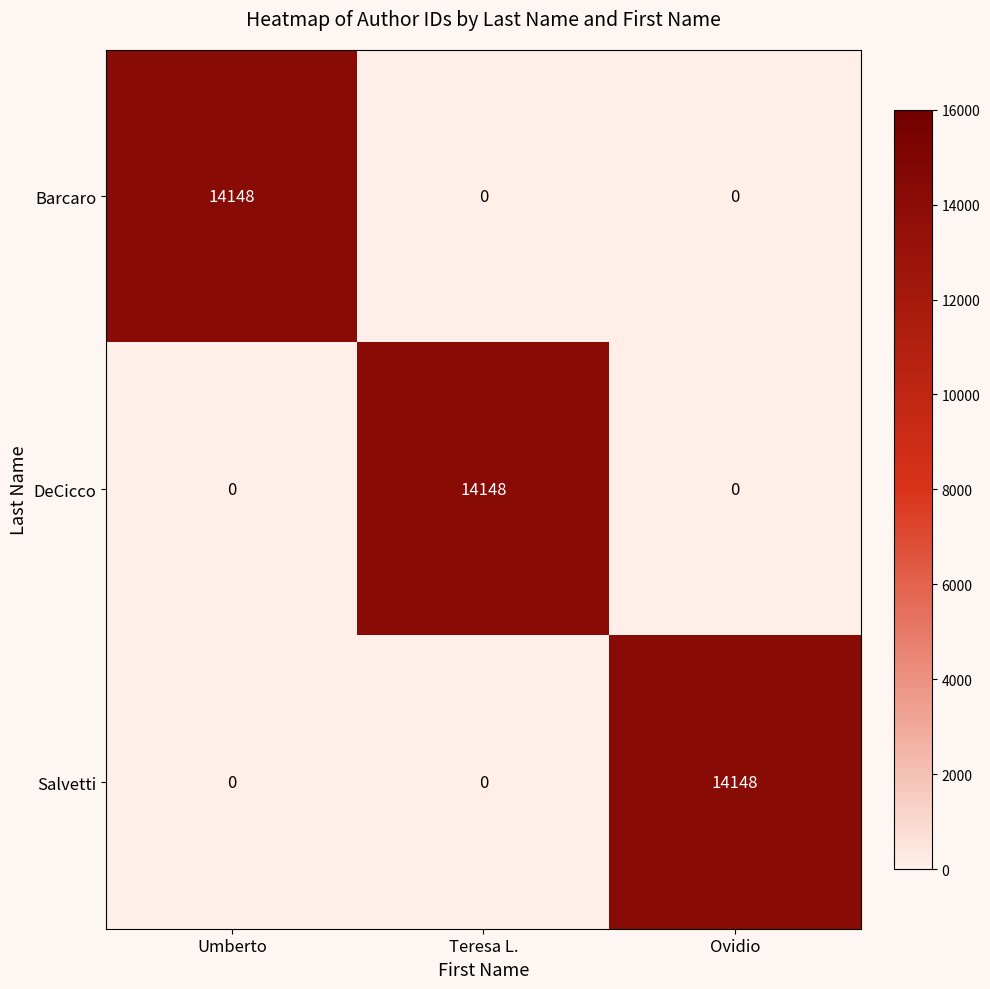

At which label does Barcaro reach its peak?

Umberto